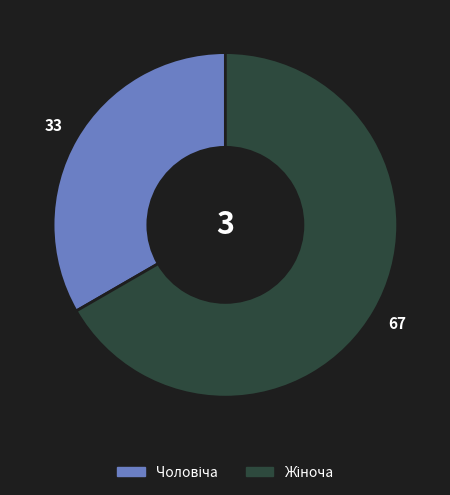

Is there any slice that represents more than half of the pie?

Yes